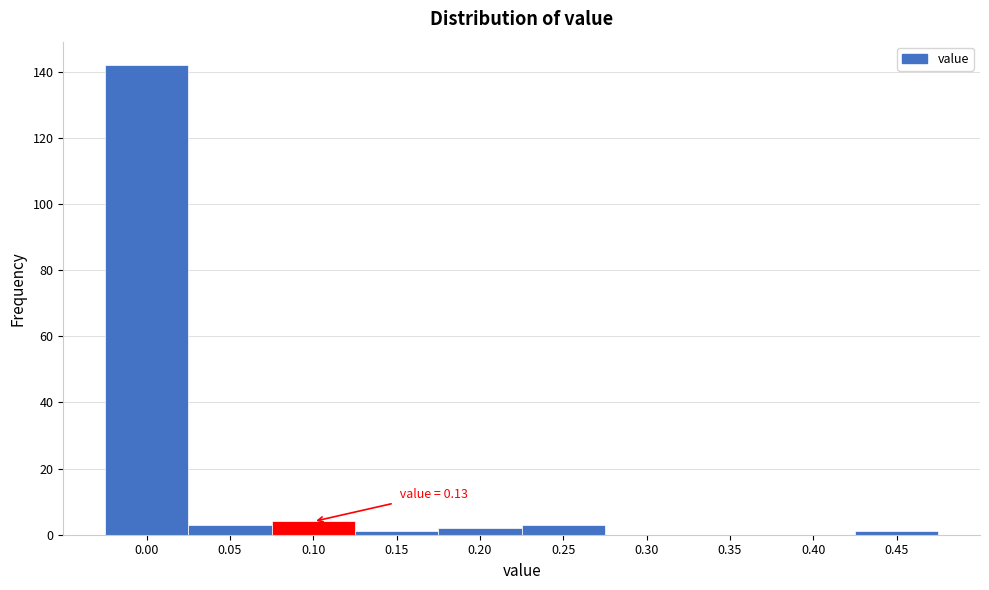

Reading left to right, extract all data points from this chart.

0.00=142	0.05=3	0.10=4	0.15=1	0.20=2	0.25=3	0.30=0	0.35=0	0.40=0	0.45=1